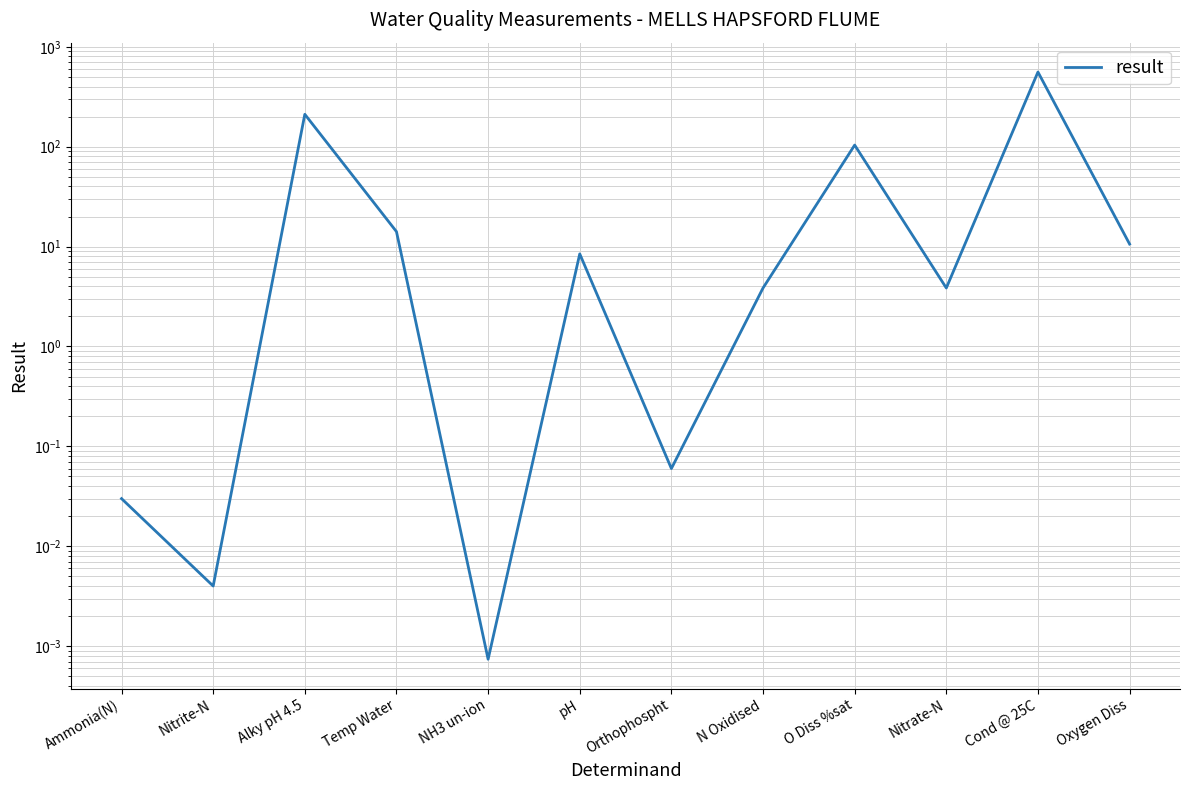

What is the change in value from O Diss %sat to Oxygen Diss?

-93.2